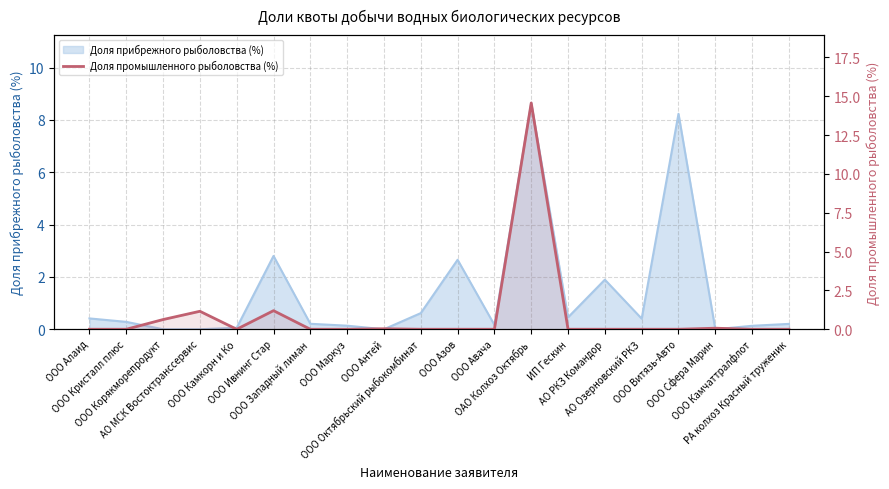

What is the label of the 5th point from the right?

АО Озерновский РКЗ